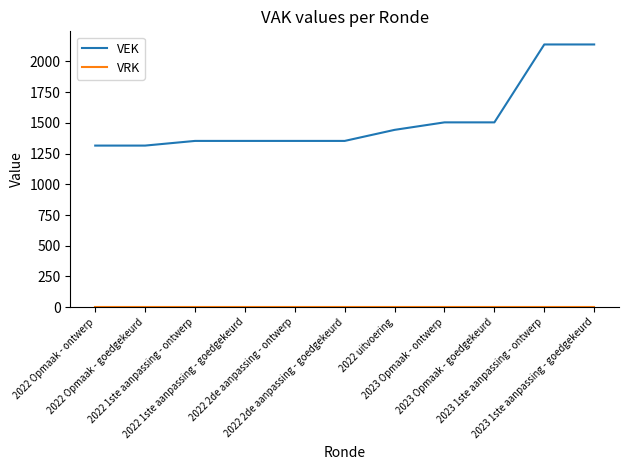

What is the sum of all VEK values?

16769